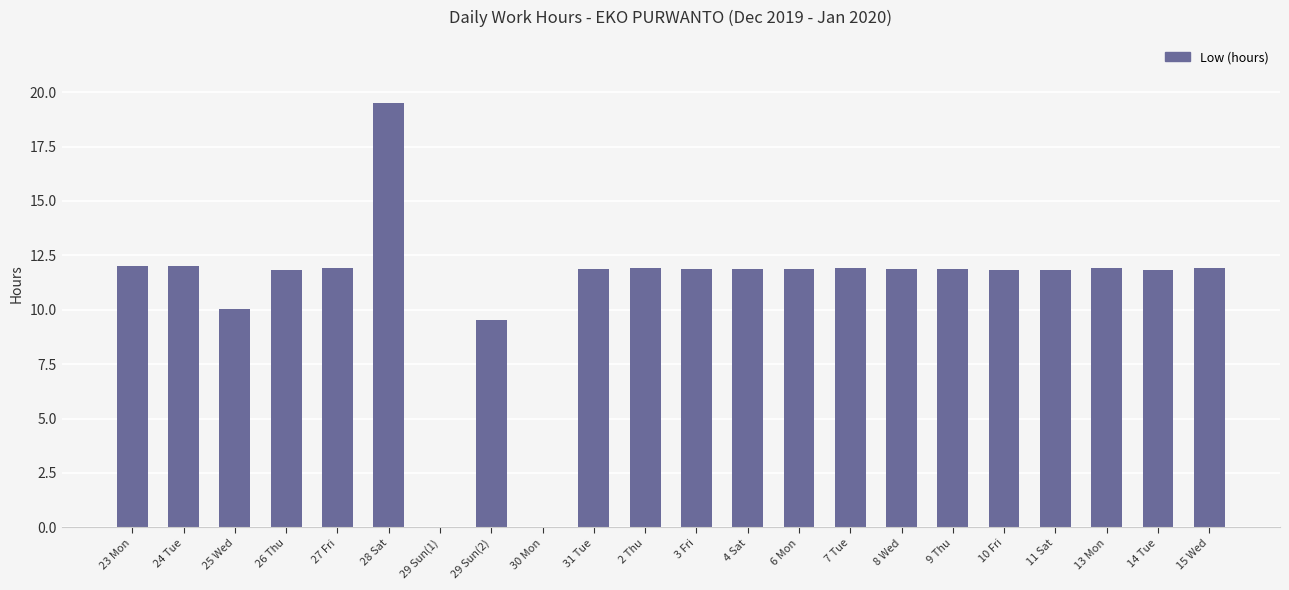

At which label is the value closest to 9?

29 Sun(2)